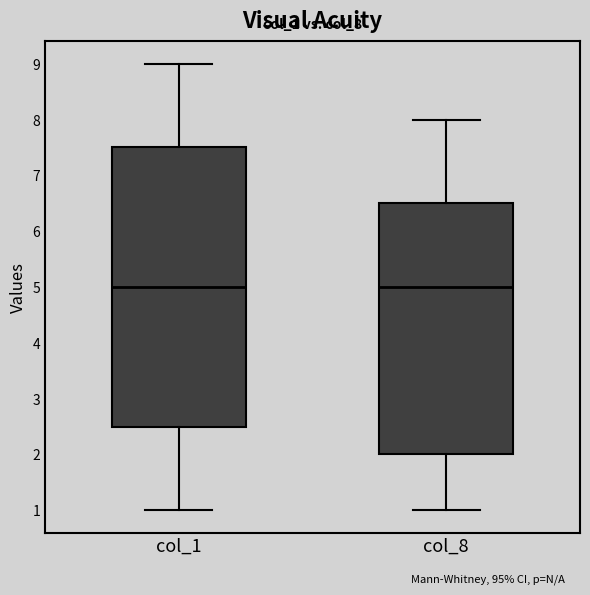

Reading left to right, read every box against the y-axis: the position of its median line, the range the box covers, and the ends of its whiskers. The values are not printed on the chart, so give them approximately, as read against the axis.

col_1: median 5.0, box 2.5 to 7.5, whiskers 1.0 to 9.0
col_8: median 5.0, box 2.0 to 6.5, whiskers 1.0 to 8.0